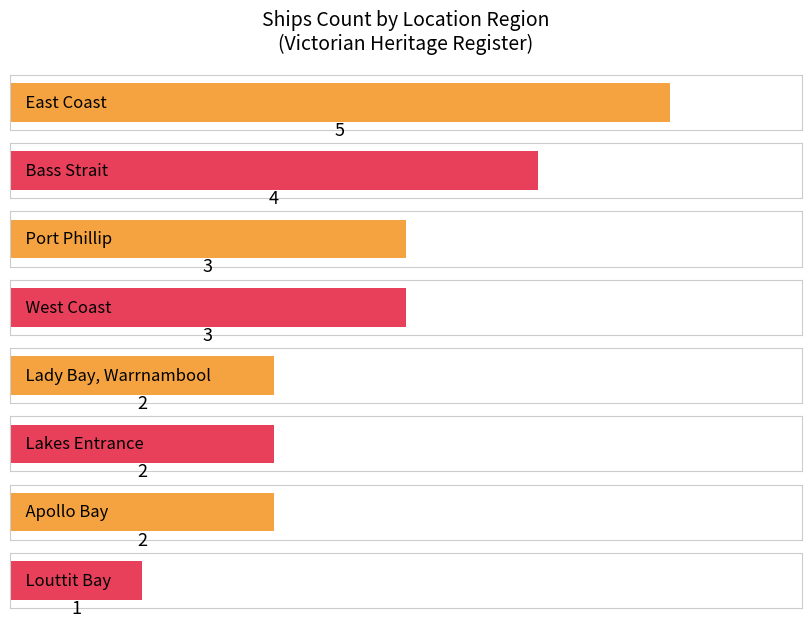

What is the sum of the values at Bass Strait and West Coast?

7